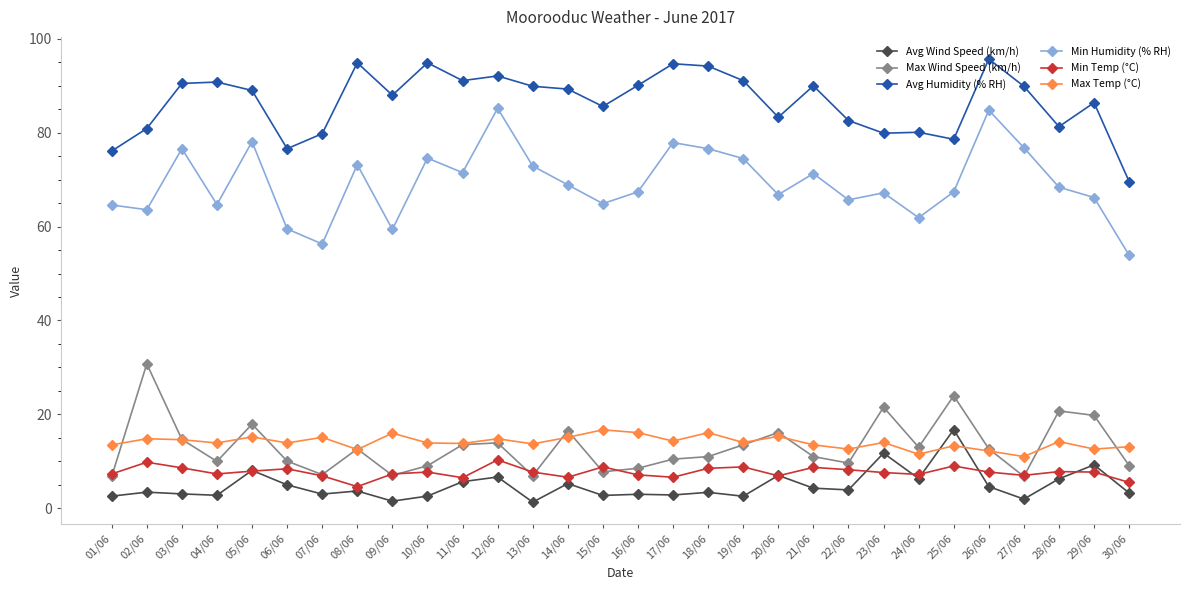

Which series has the largest total across all categories?

Avg Humidity (% RH)